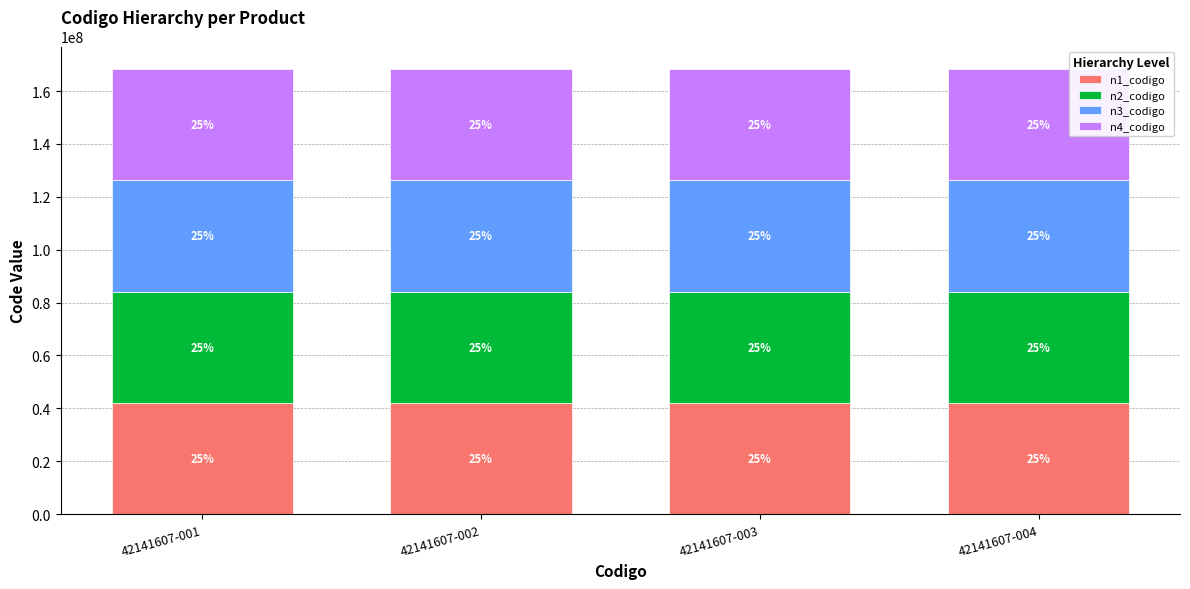

Are the bars horizontal?

No